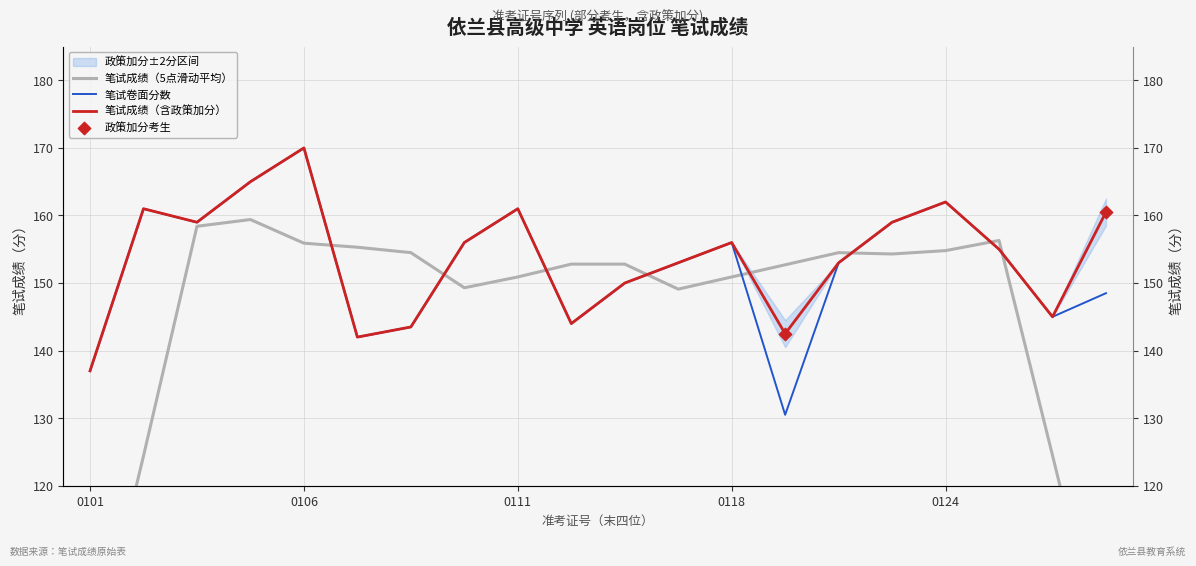

Which series contains the lowest Y value?

笔试卷面分数